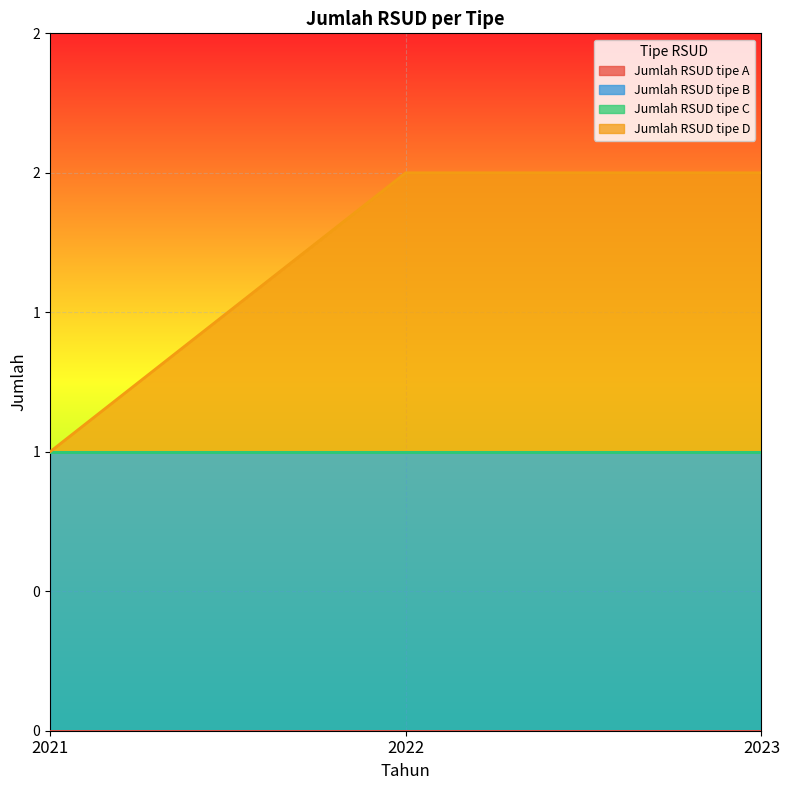

Reading left to right, transcribe all the data shown in this chart.

Jumlah RSUD tipe A: 2021=0	2022=0	2023=0
Jumlah RSUD tipe B: 2021=1	2022=1	2023=1
Jumlah RSUD tipe C: 2021=0	2022=0	2023=0
Jumlah RSUD tipe D: 2021=0	2022=1	2023=1